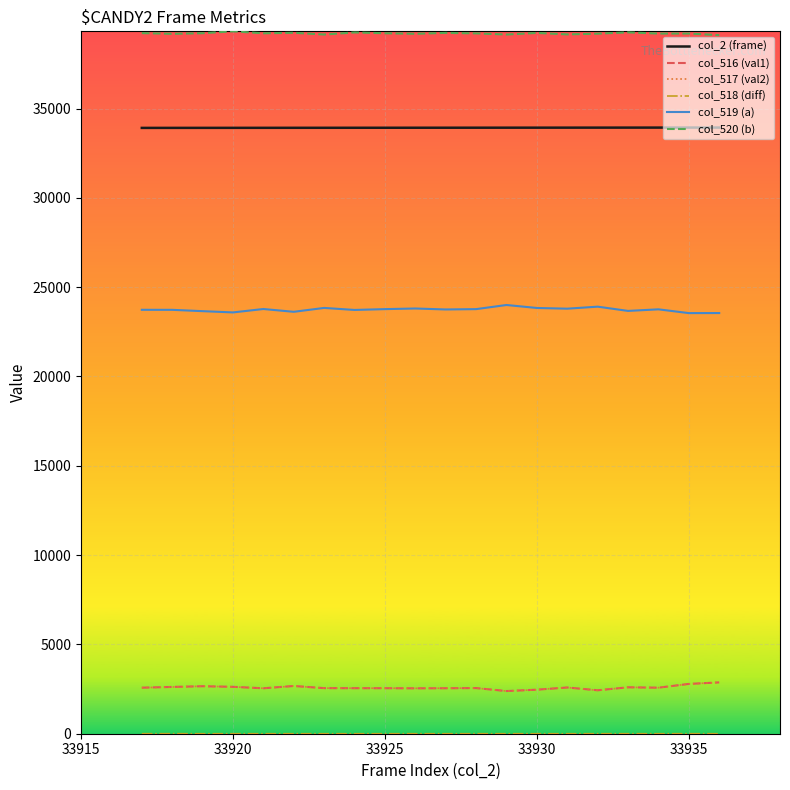

True or false: col_519 (a) and col_516 (val1) cross at least once.

False